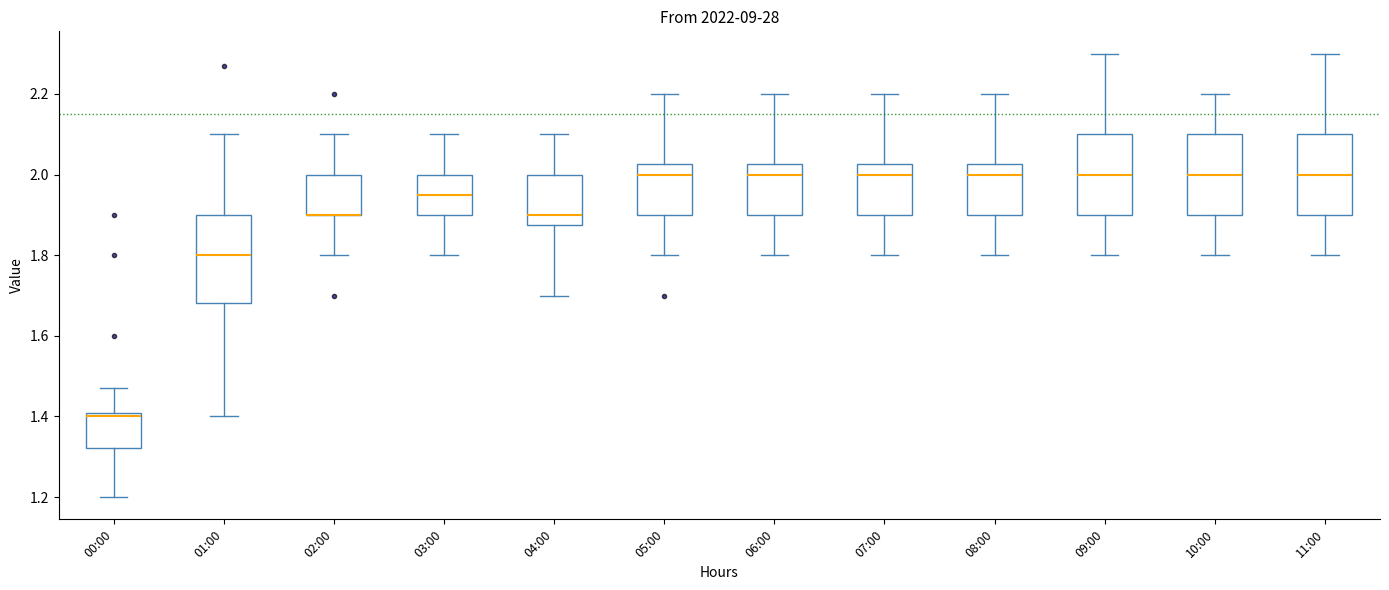

Reading left to right, read every box against the y-axis: the position of its median line, the range the box covers, and the ends of its whiskers. The values are not printed on the chart, so give them approximately, as read against the axis.

00:00: median 1.40 (just below the box's upper edge), box 1.32 to 1.40, whiskers 1.20 to 1.48
01:00: median 1.80, box 1.68 to 1.90, whiskers 1.40 to 2.10
02:00: median 1.90 (drawn on the box's lower edge), box 1.90 to 2.00, whiskers 1.80 to 2.10
03:00: median 1.96, box 1.90 to 2.00, whiskers 1.80 to 2.10
04:00: median 1.90, box 1.88 to 2.00, whiskers 1.70 to 2.10
05:00: median 2.00, box 1.90 to 2.02, whiskers 1.80 to 2.20
06:00: median 2.00, box 1.90 to 2.02, whiskers 1.80 to 2.20
07:00: median 2.00, box 1.90 to 2.02, whiskers 1.80 to 2.20
08:00: median 2.00, box 1.90 to 2.02, whiskers 1.80 to 2.20
09:00: median 2.00, box 1.90 to 2.10, whiskers 1.80 to 2.30
10:00: median 2.00, box 1.90 to 2.10, whiskers 1.80 to 2.20
11:00: median 2.00, box 1.90 to 2.10, whiskers 1.80 to 2.30